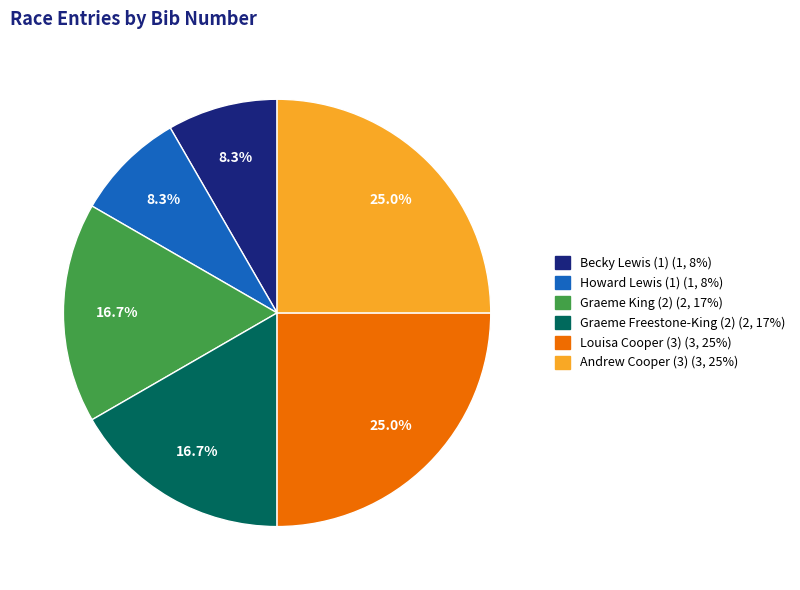

To the nearest percent, what is the combined percentage of Louisa Cooper (3) and Andrew Cooper (3)?

50%